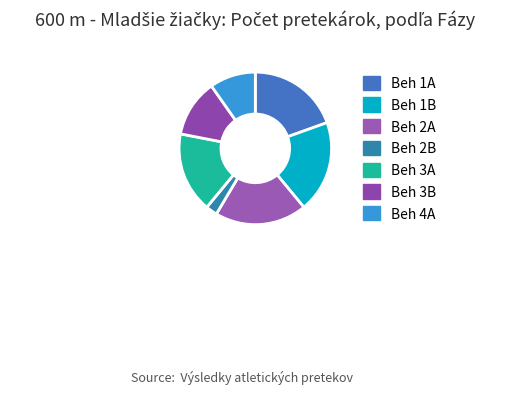

How many segments does this pie chart have?

7